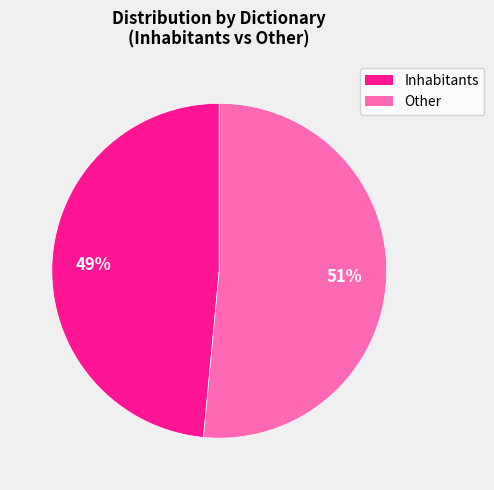

Does any single category account for the majority?

Yes